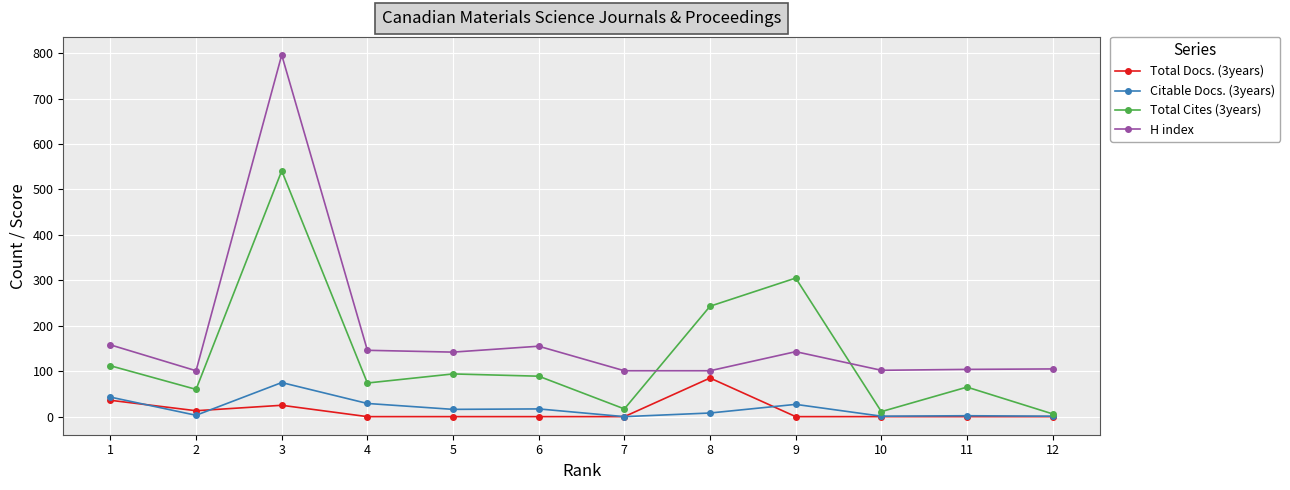

What is the difference between the Total Docs. (3years) values at 12 and 2?

13